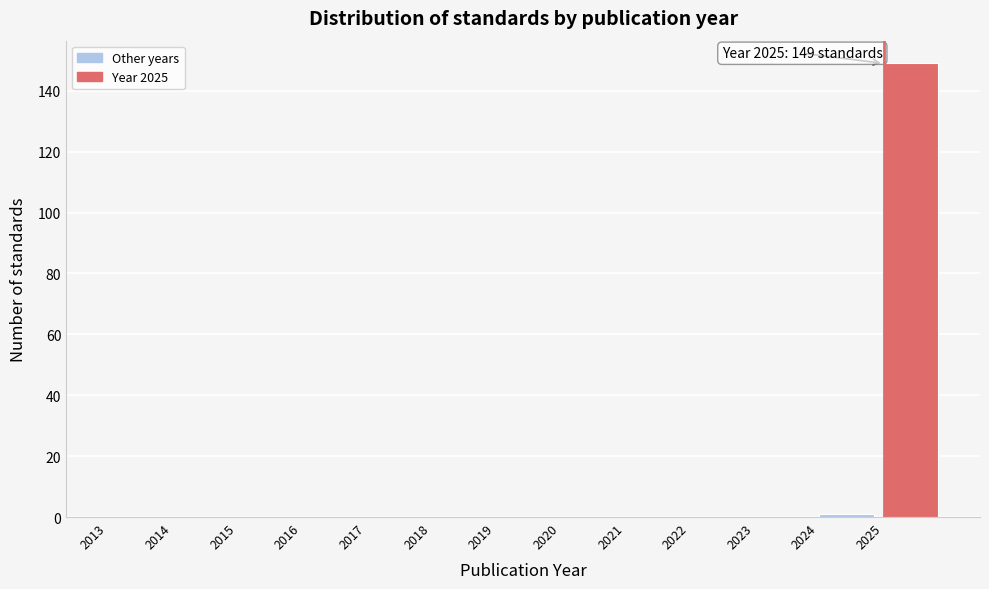

Over which range of the x-axis is the bar tallest?

2025 to 2026